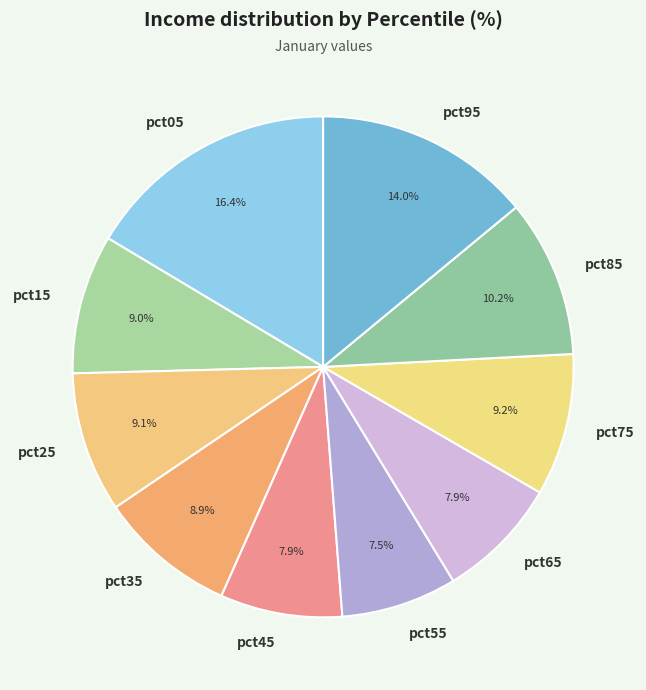

Between pct35 and pct95, which is larger?

pct95